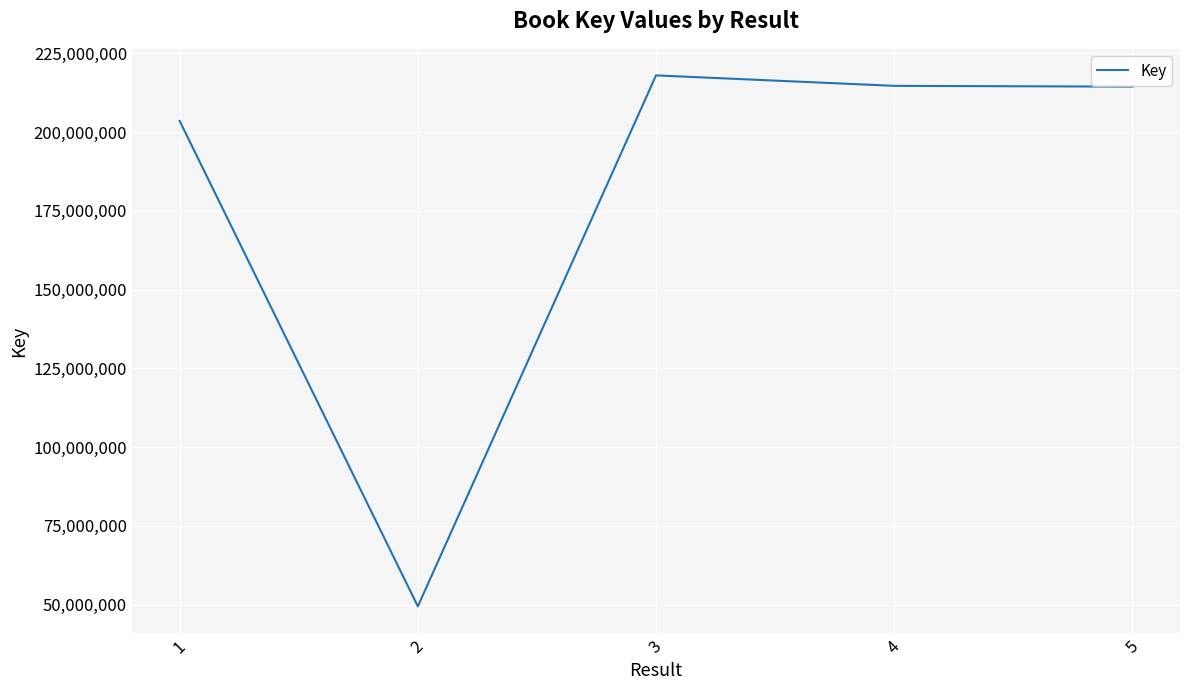

Between 5 and 1, which is larger?

5